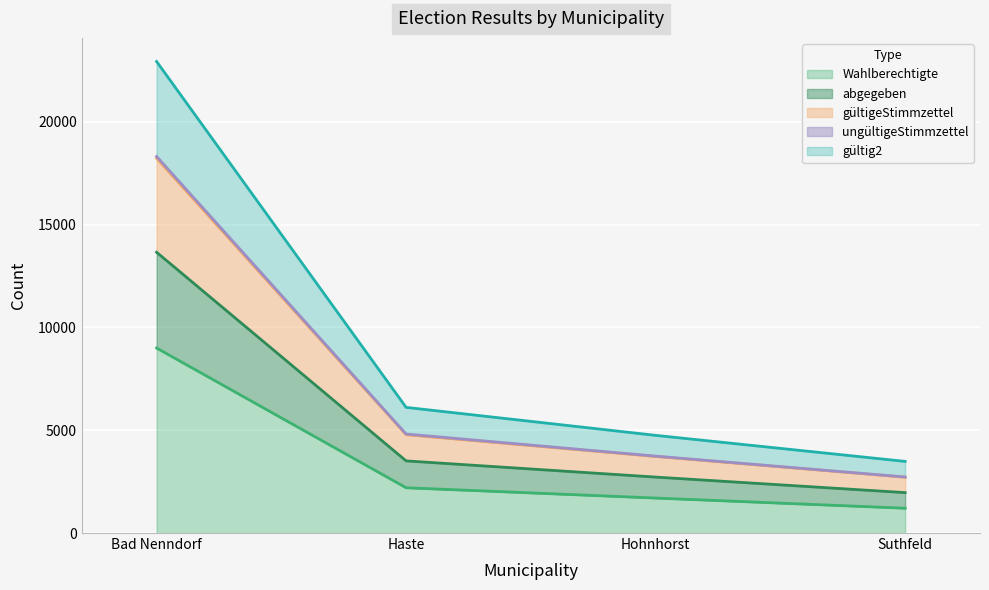

Which category has the lowest value in the ungültigeStimmzettel series?

Suthfeld